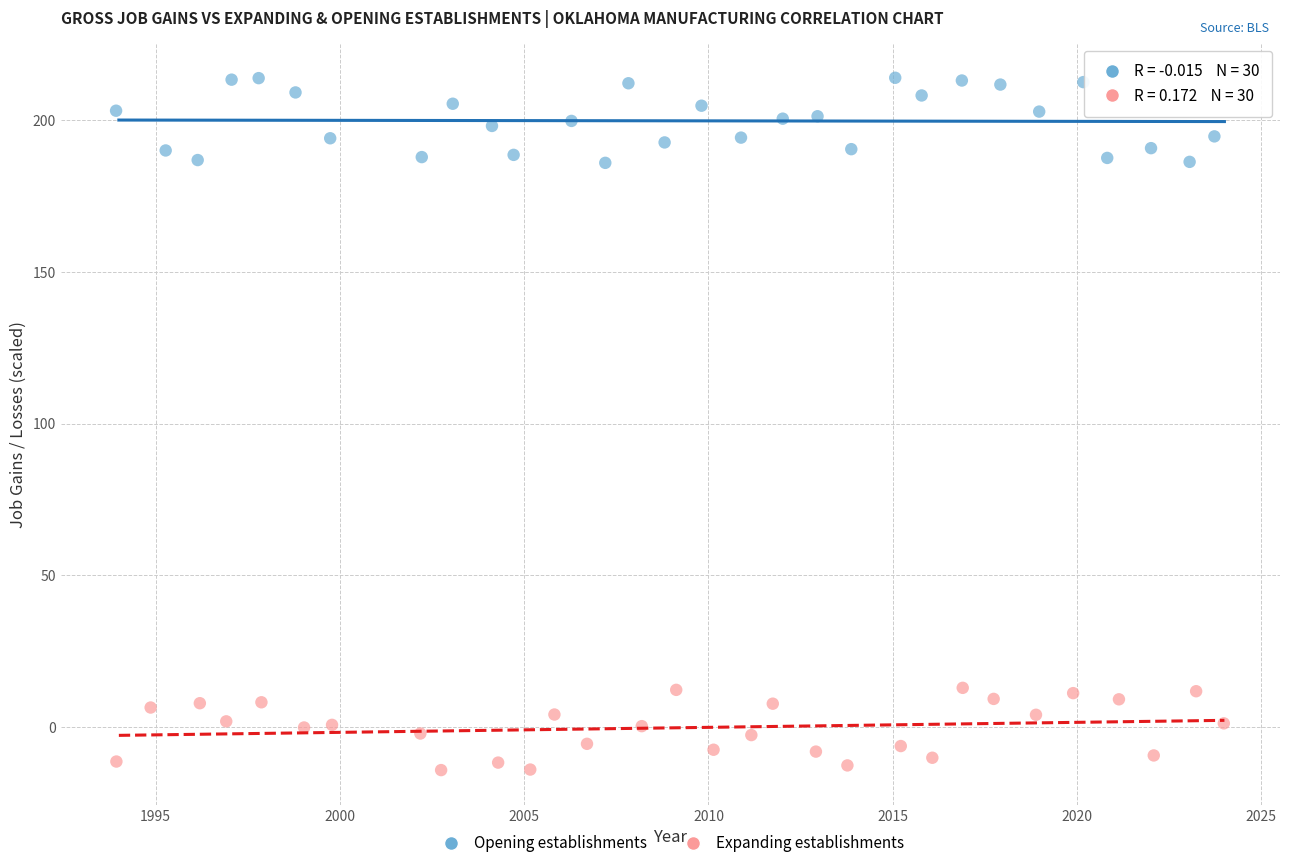

Which series contains the lowest Y value?

Expanding establishments